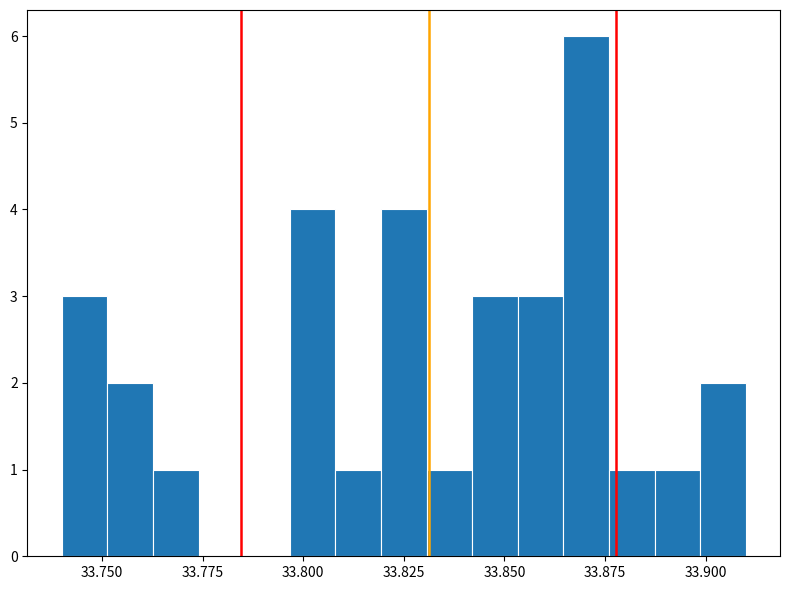

Read against the x-axis, roughly where is the centre of the tallest bar?

33.870